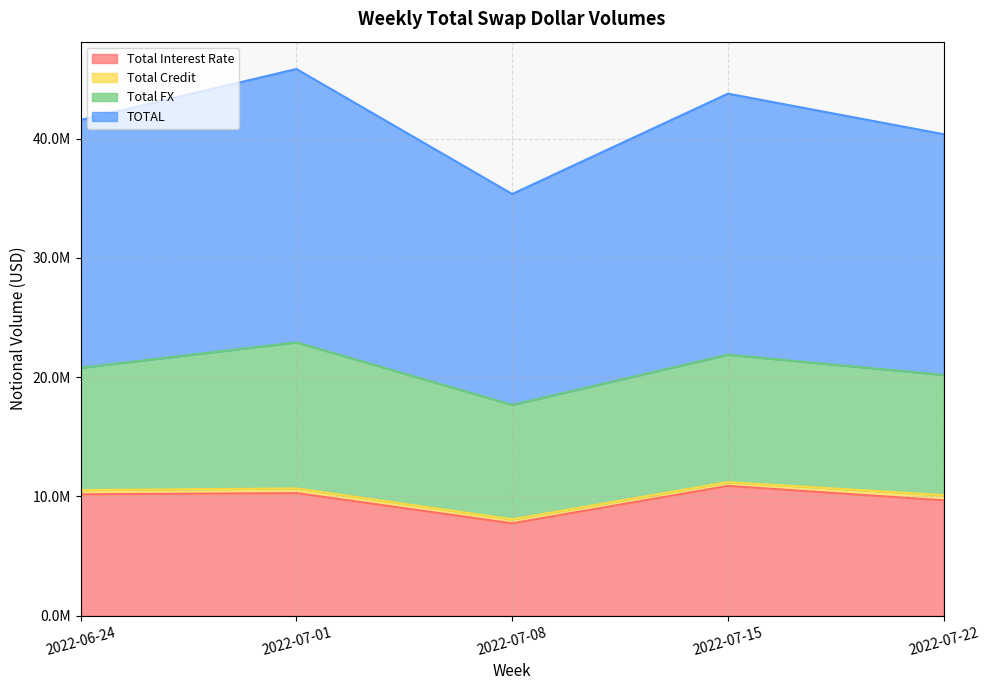

What position from the right is 2022-07-01?

4